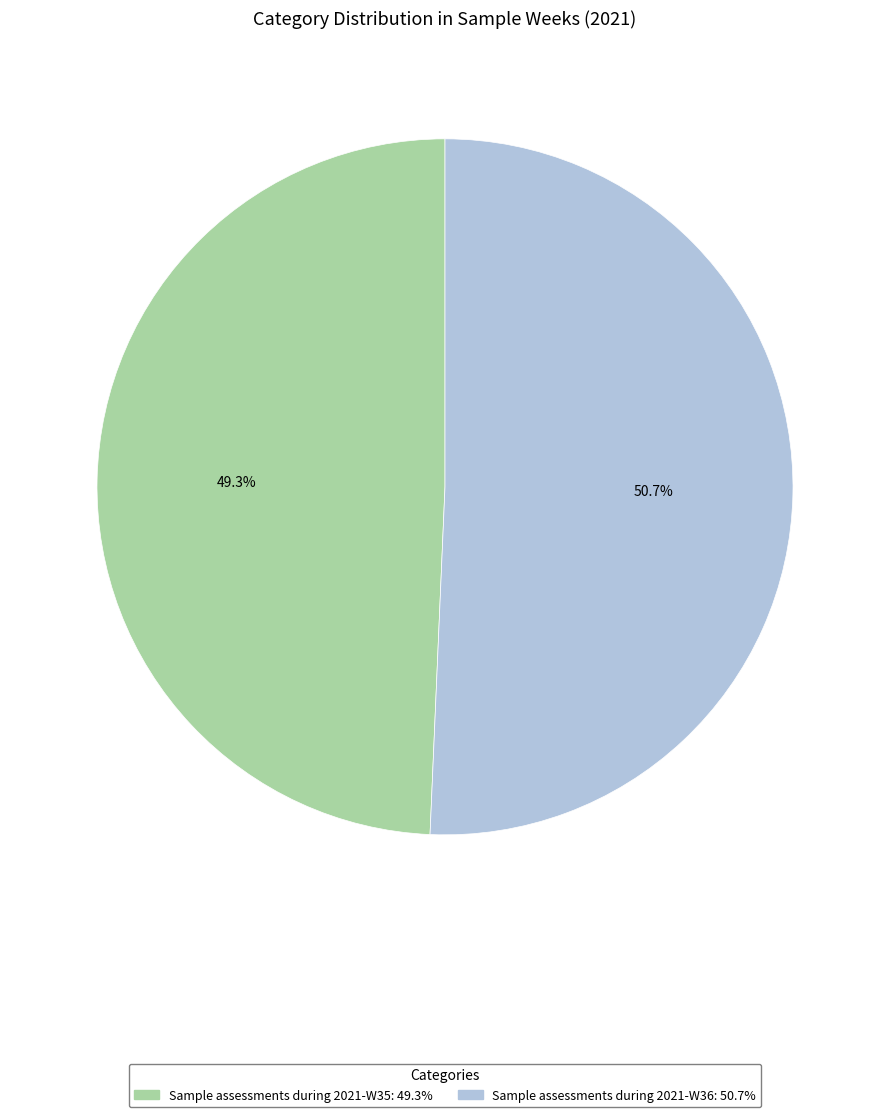

How many segments does this pie chart have?

2